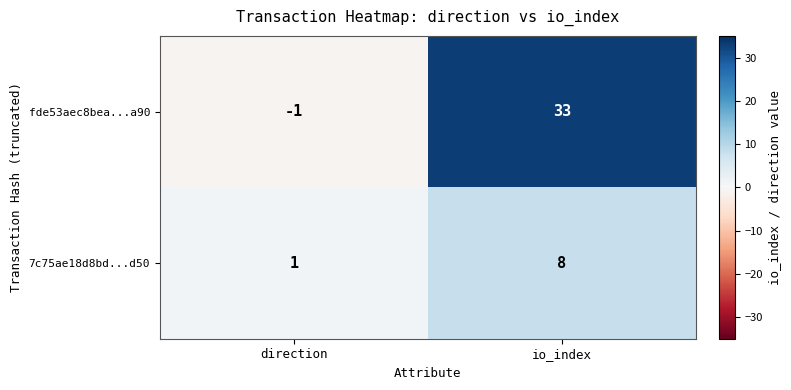

The 7c75ae18d8bd...d50 series shows 2 at direction. True or false?

False